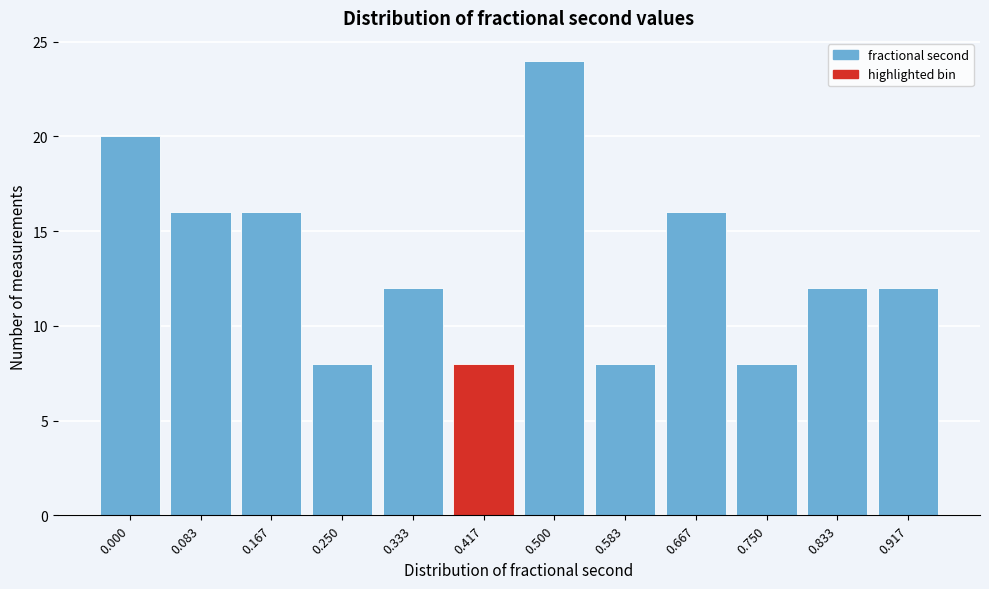

Reading left to right, transcribe all the data shown in this chart.

20	16	16	8	12	8	24	8	16	8	12	12